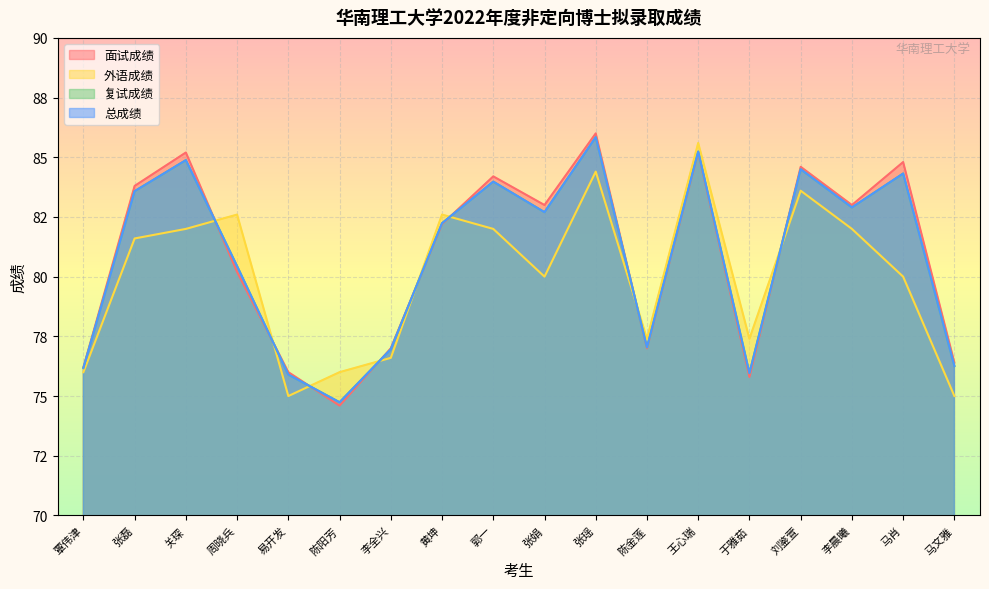

The 总成绩 series shows 41.7 at 刘鉴萱. True or false?

False